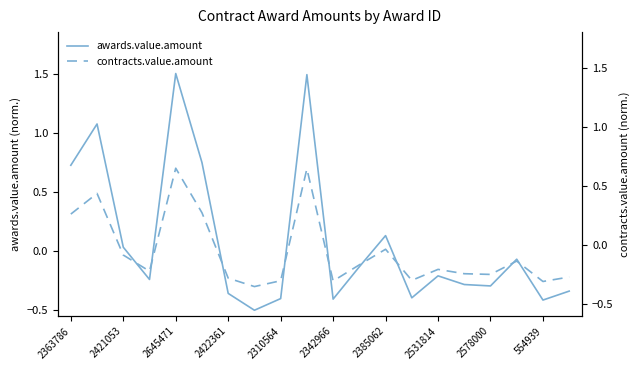

List the series in order of their overall mean, highest first.

awards.value.amount, contracts.value.amount